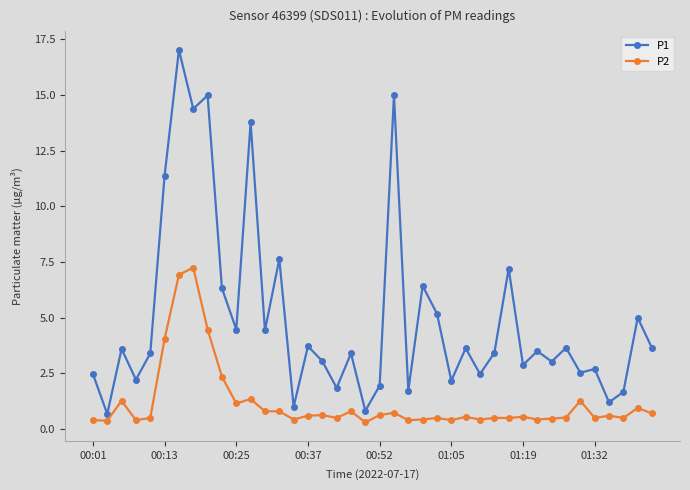

What is the value of the P2 point at the 5th from the left?

0.5